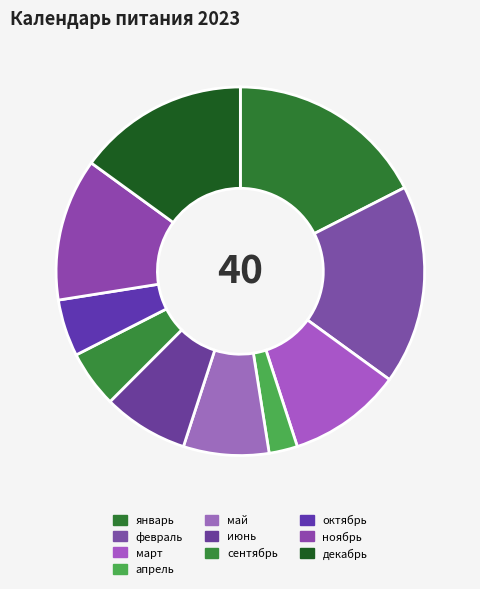

To the nearest percent, what portion does декабрь represent?

15%